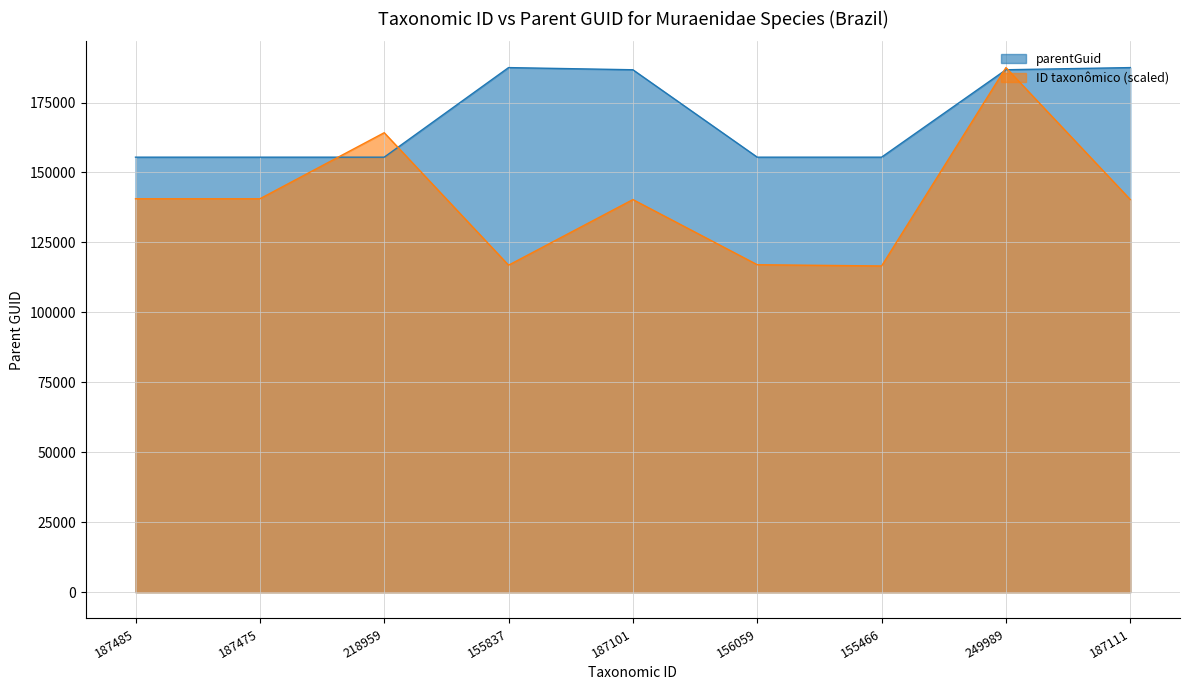

What is the label of the 7th point from the left?

155466